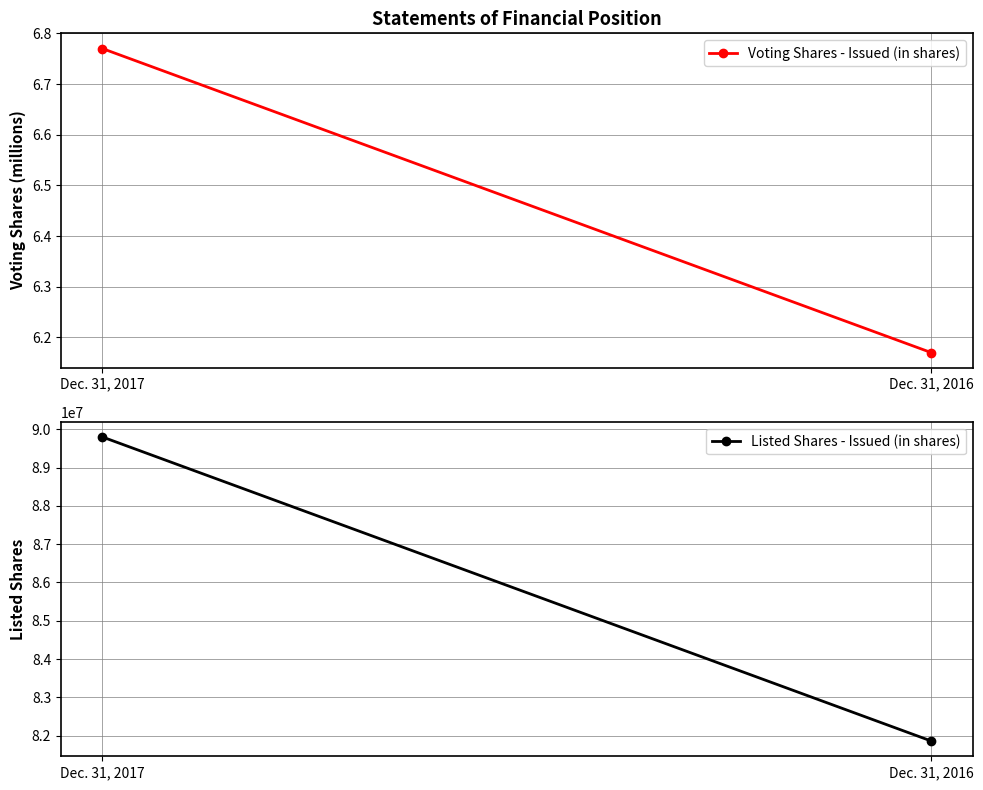

What is the total value across all series at Dec. 31, 2017?

89798818.8